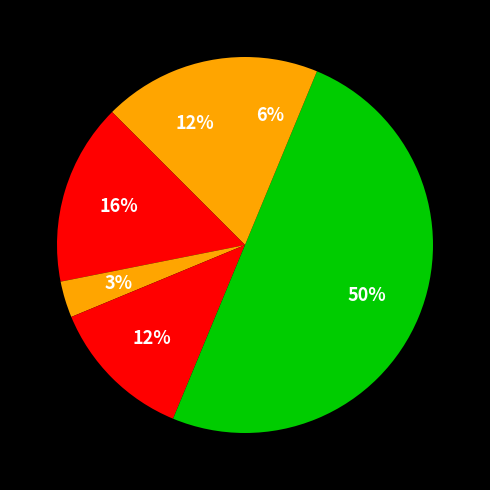

Count the number of slices in the pie.

6